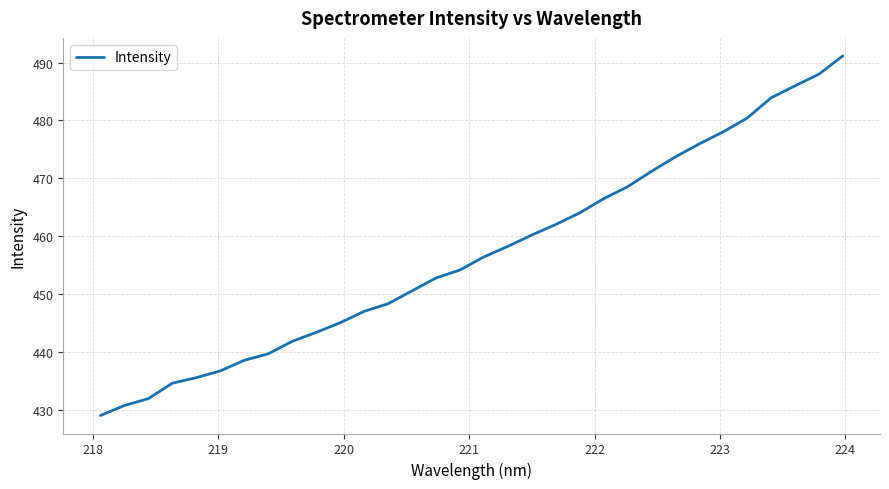

True or false: the data has more than 1 interior local peaks.

False